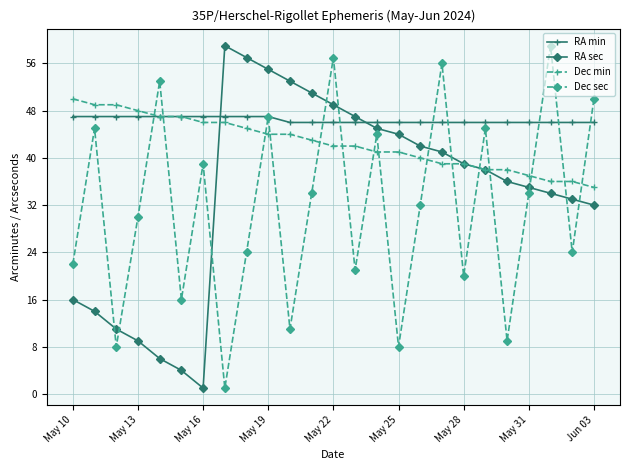

True or false: Dec sec has more than 1 points higher than both neighbors.

True